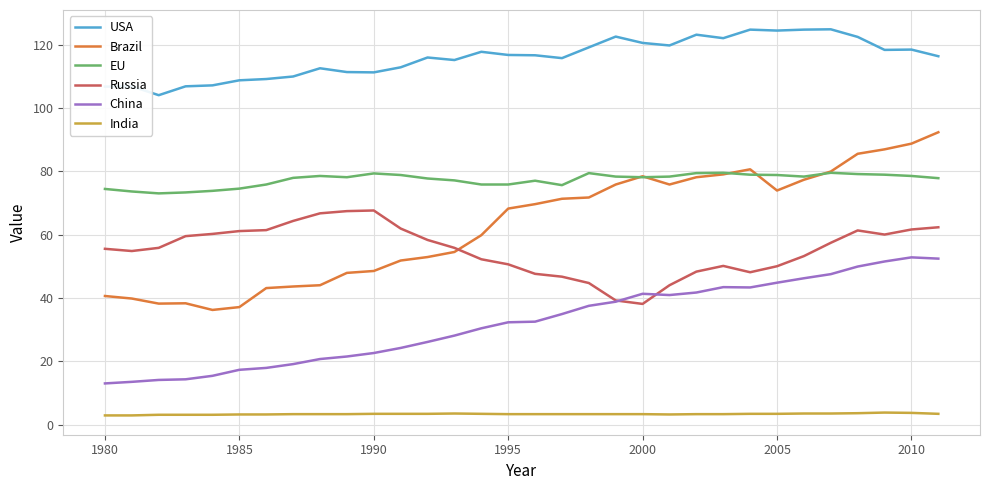

Rank the series by their maximum value, from highest to lowest.

USA, Brazil, EU, Russia, China, India